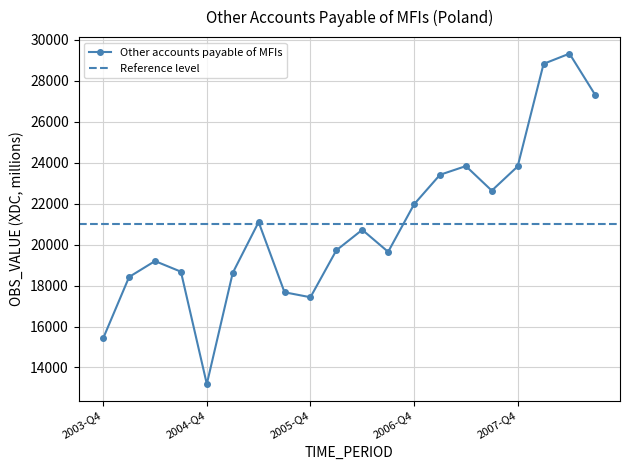

At which category does the data reach its first local peak?

2004-Q2